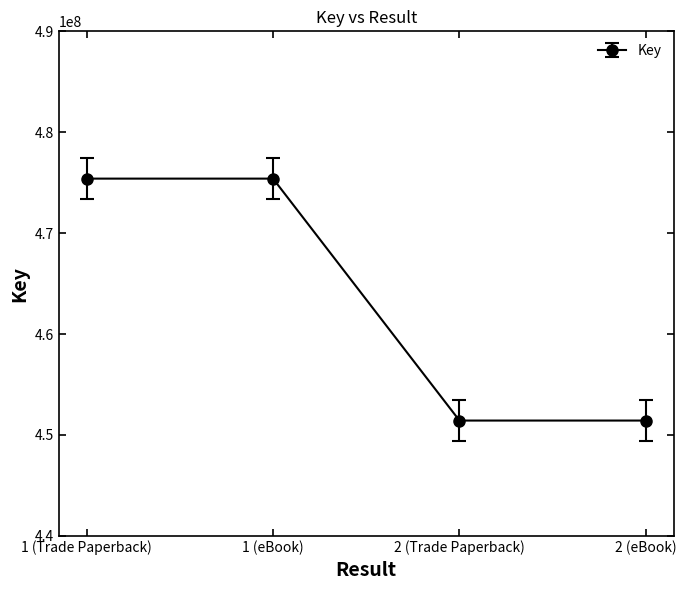

Approximately how many times larger is the value at 2 (Trade Paperback) compared to 1 (Trade Paperback)?

0.9